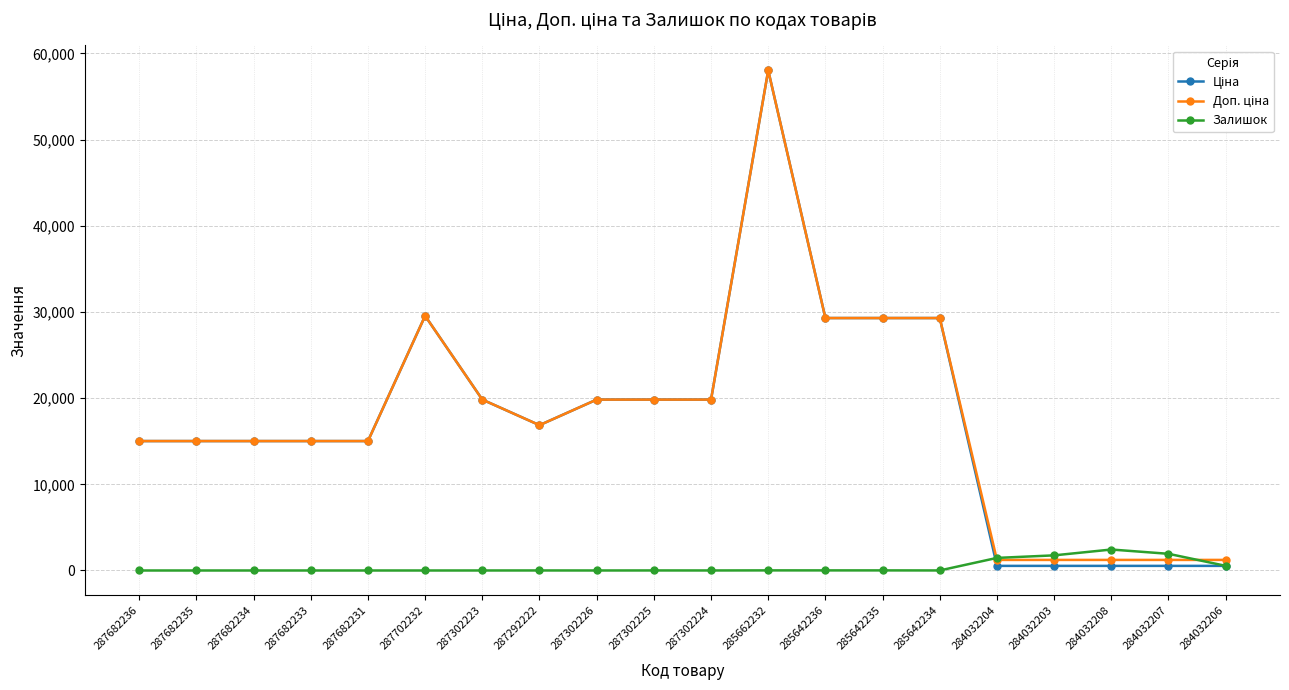

How many data points does each series have?

20